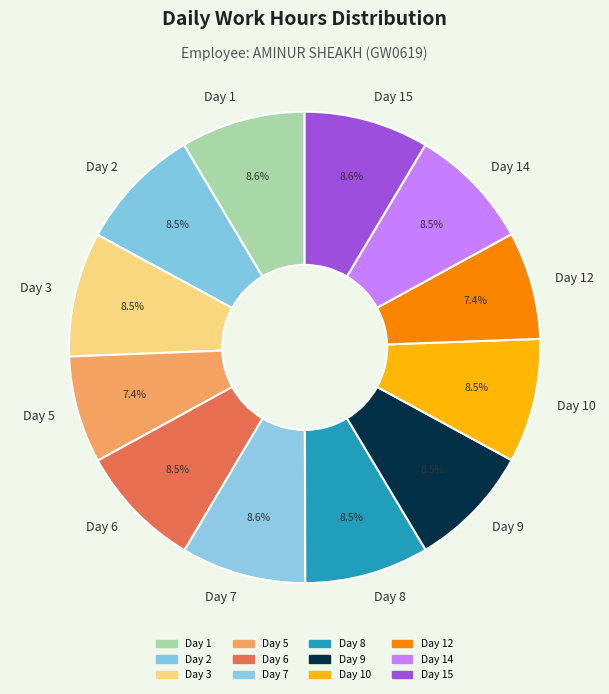

What is the ratio of the value at Day 9 to the value at Day 6?

1.0